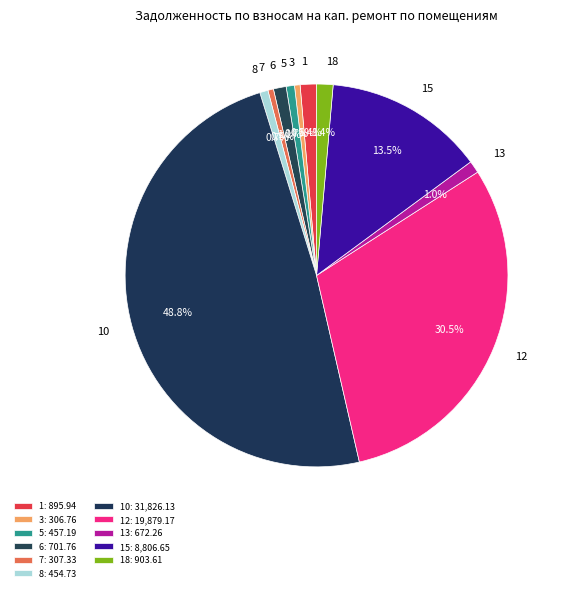

Combined, do 3 and 18 account for over 50%?

No